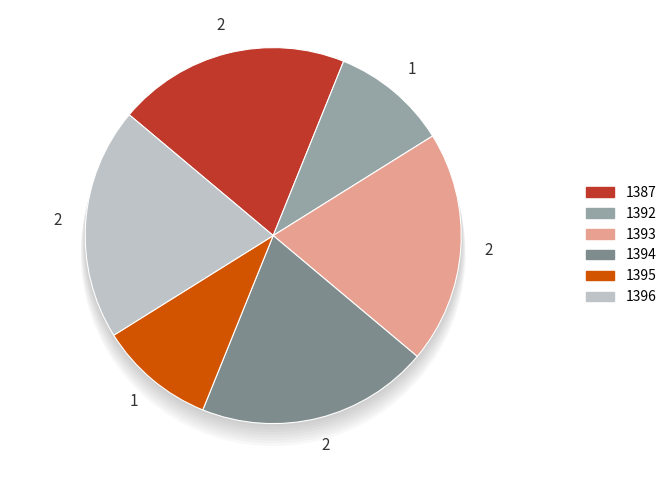

Which has a higher value, 1394 or 1392?

1394